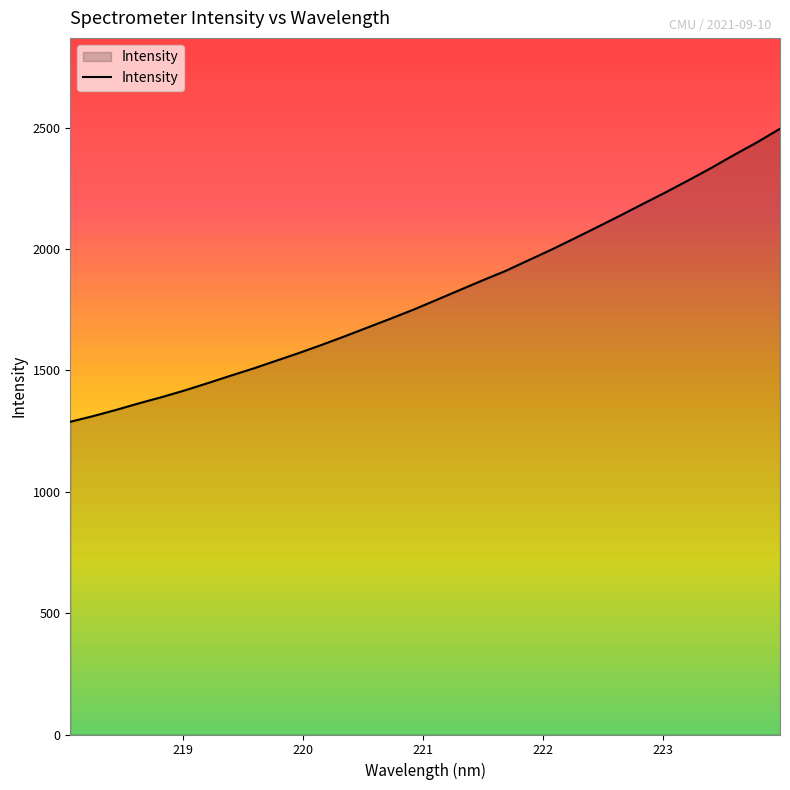

What is the smallest value displayed?

1288.1